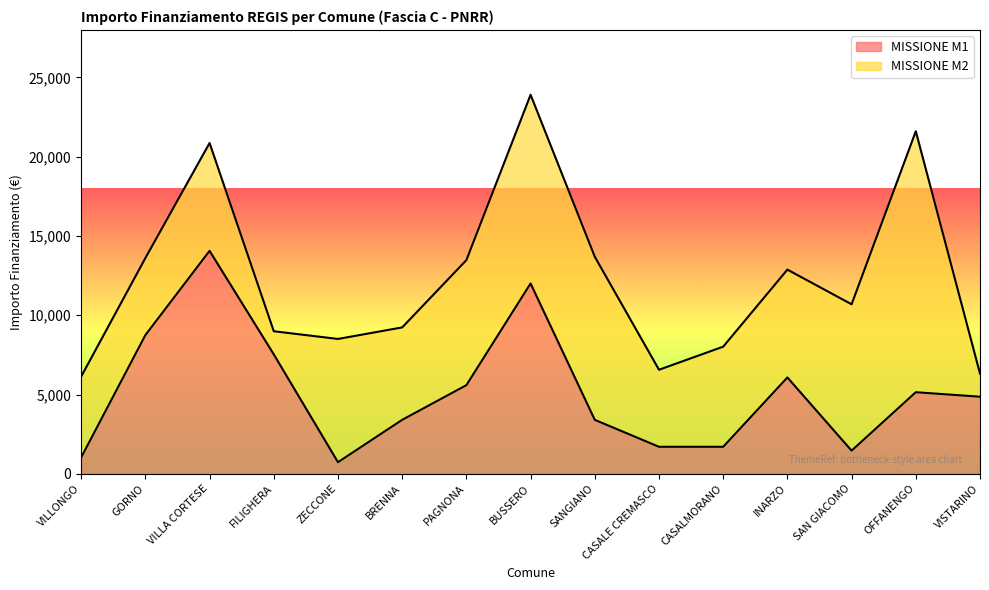

Reading left to right, what are all the values shown in this chart?

1029	8748	14063	7533	729	3402	5589	12005	3402	1701	1701	6075	1458	5145	4860